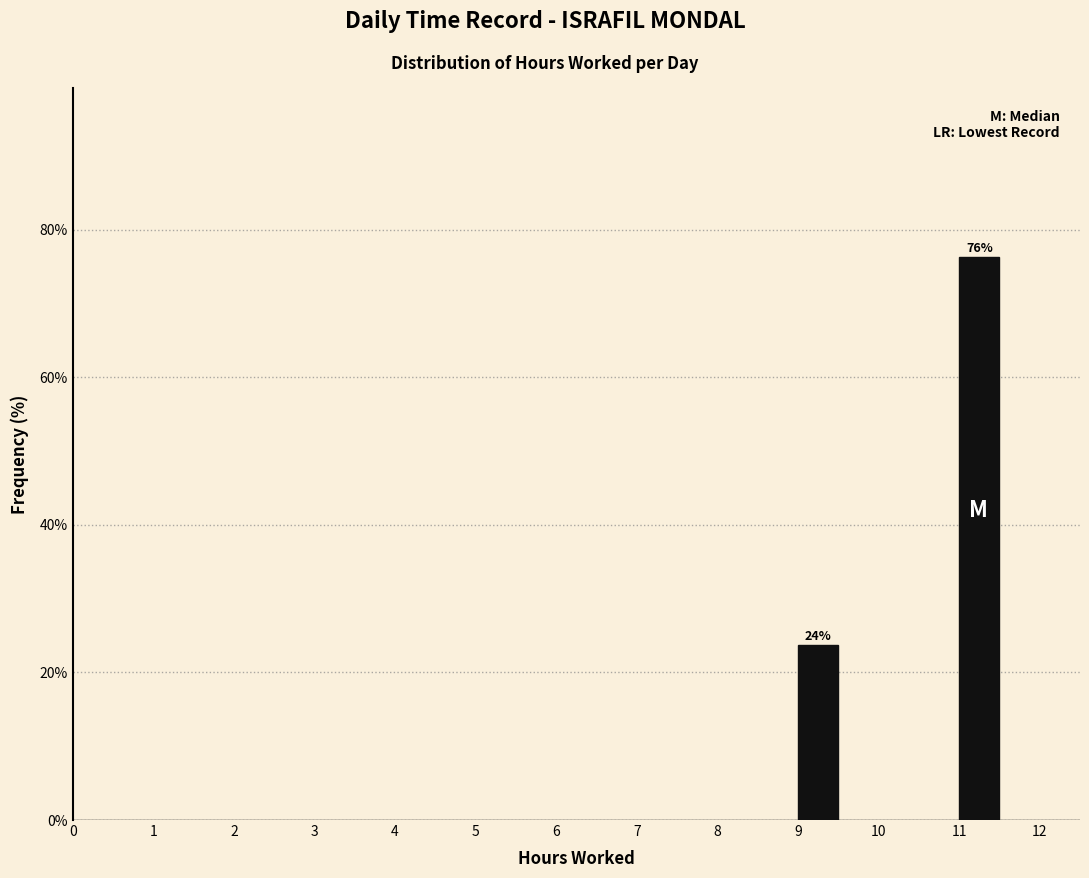

Over which range of the x-axis is the bar tallest?

11.0 to 11.5